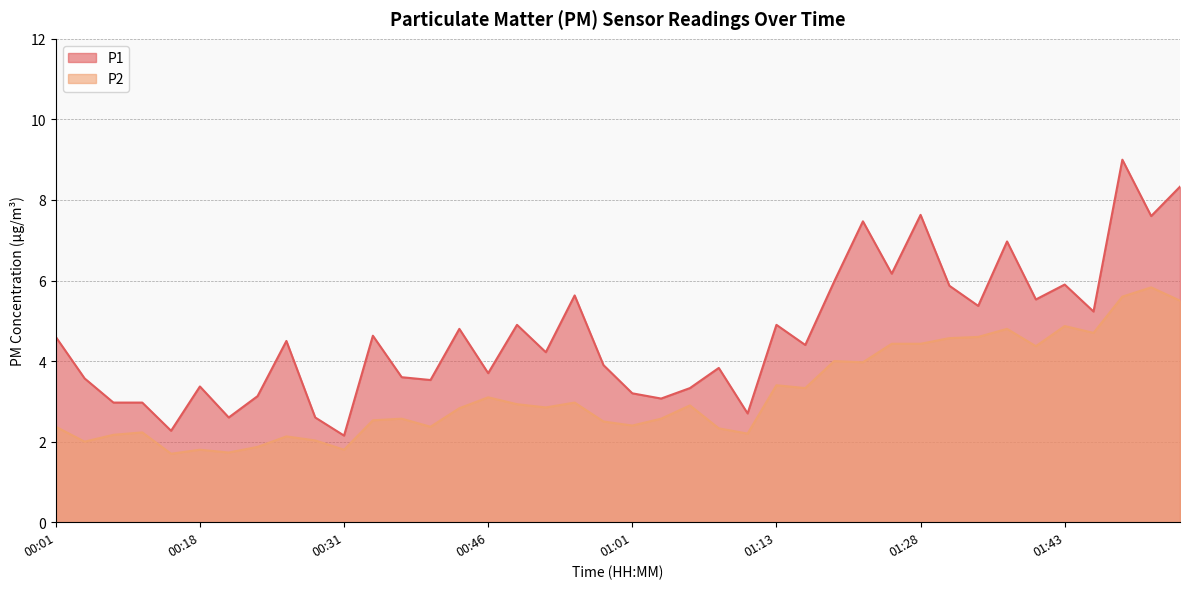

Which series changed the most between 00:08 and 00:51?

P1